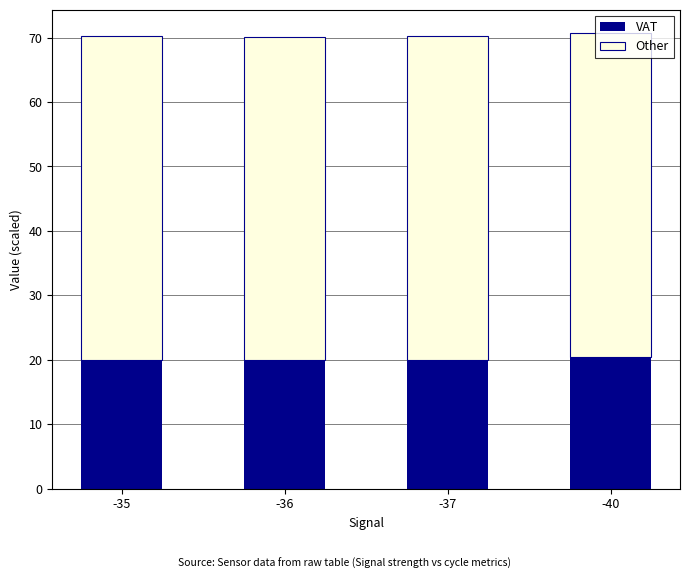

True or false: VAT has a value of 20.5 at -40.

True